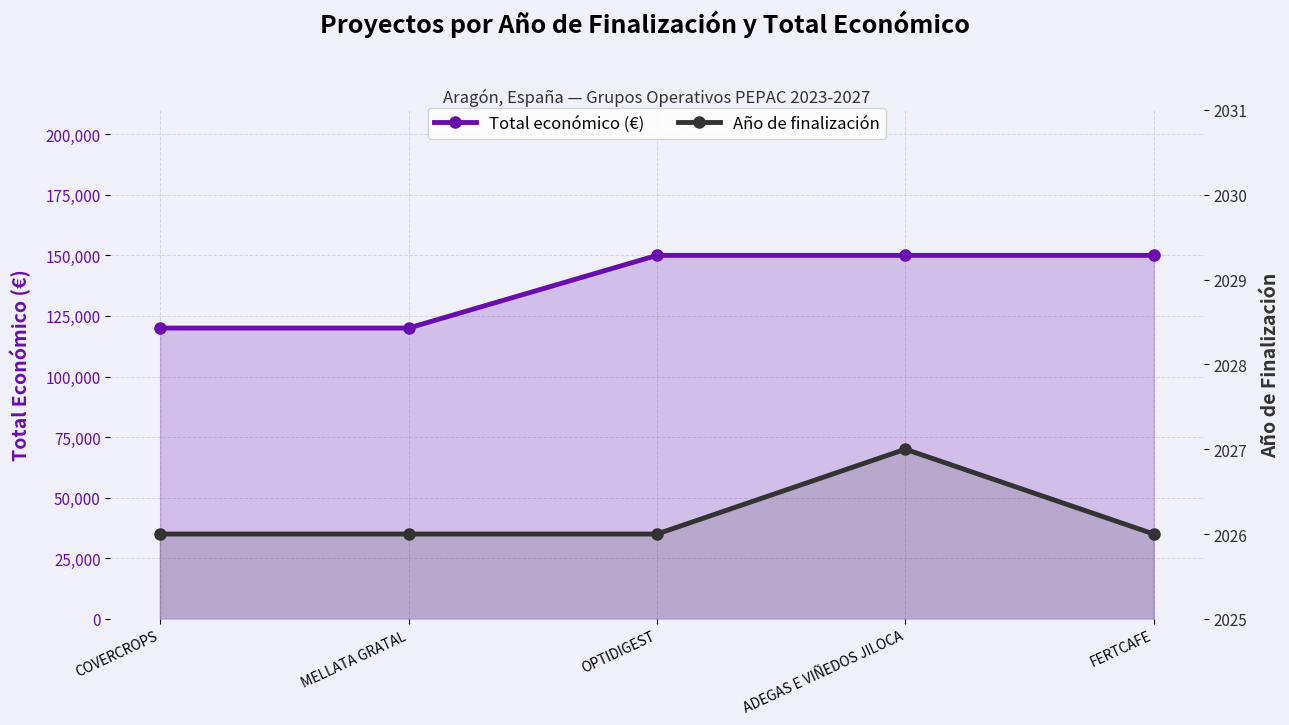

Is the value of Año de finalización at ADEGAS E VIÑEDOS JILOCA greater than the value of Total económico (€) at ADEGAS E VIÑEDOS JILOCA?

No